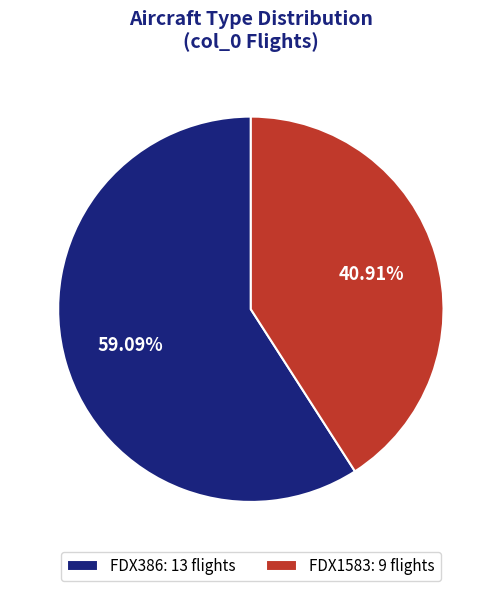

To the nearest percent, what is the difference between the largest and smallest slice percentages?

18%